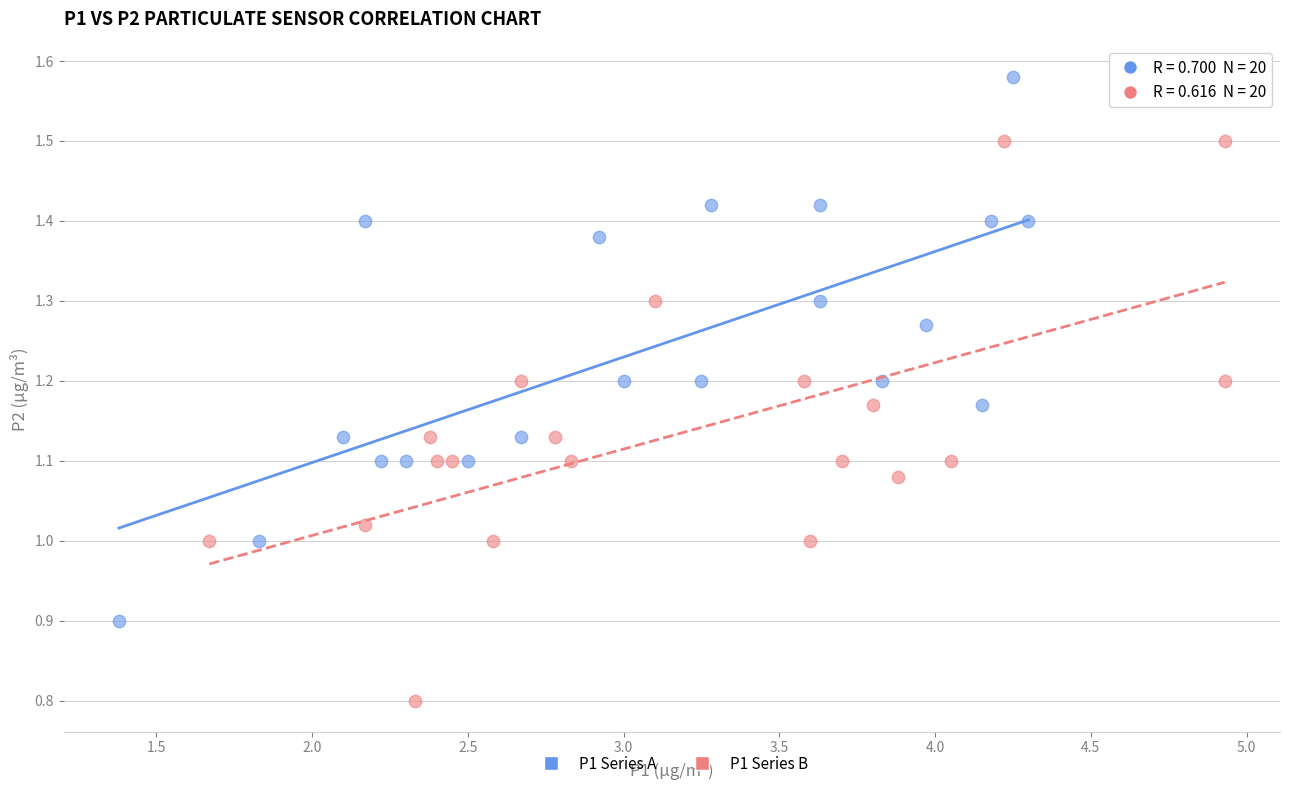

Which series contains the highest Y value?

P1 Series A